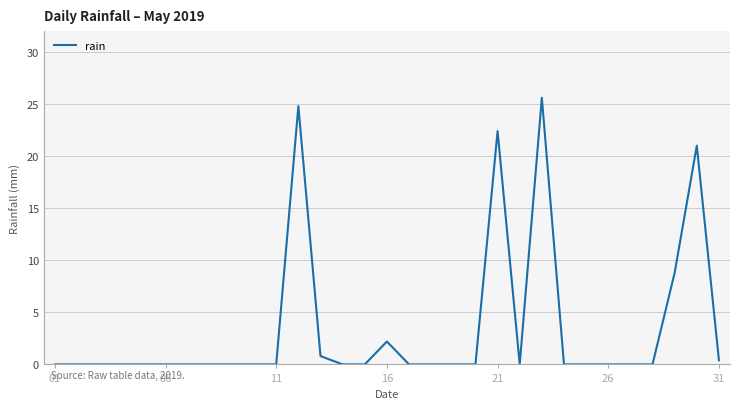

What is the difference between the maximum and minimum values?

25.6